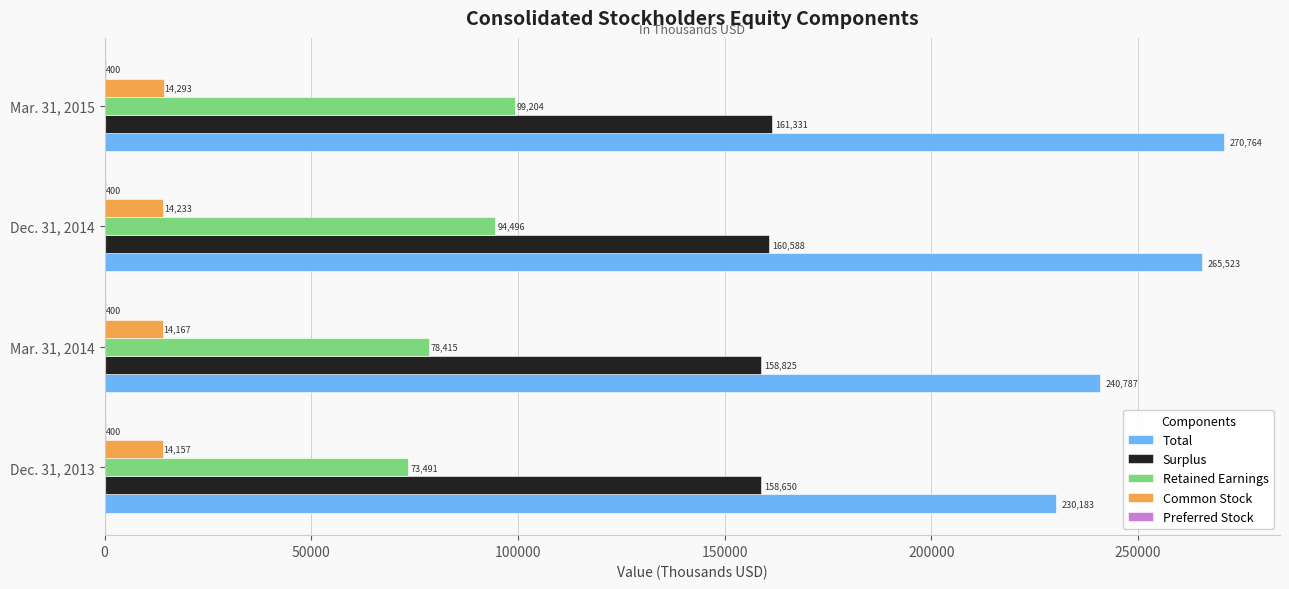

What value does the Surplus series have at Dec. 31, 2013?

158650